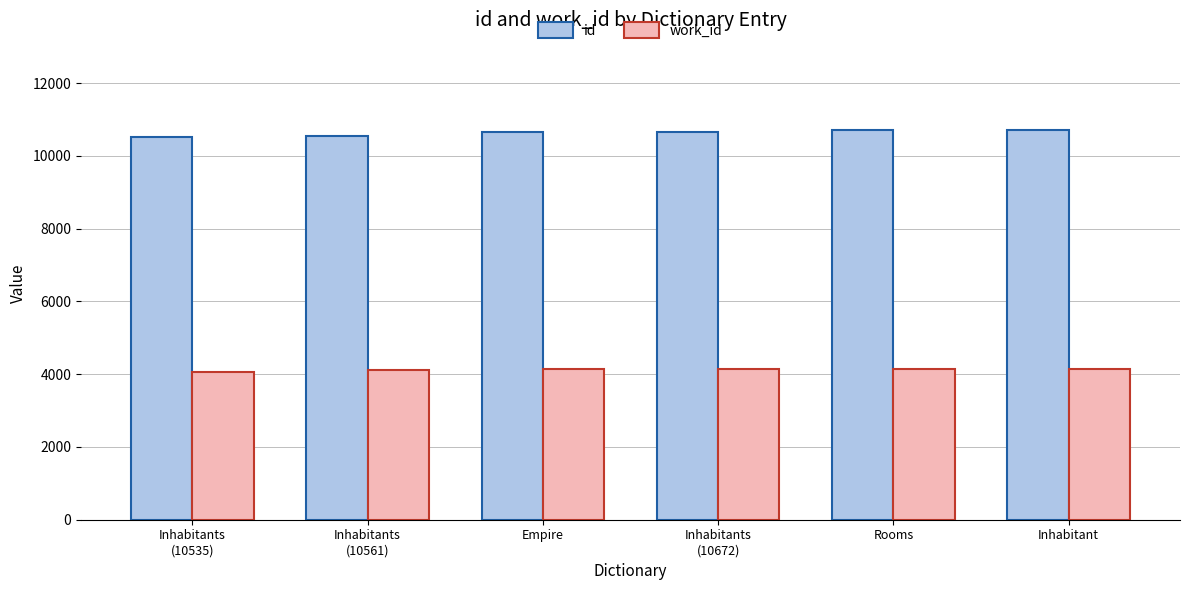

What is the total value across all series at Inhabitant?

14880